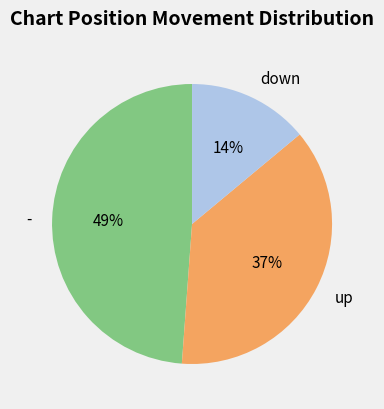

To the nearest percent, what is the difference between the largest and smallest slice percentages?

35%